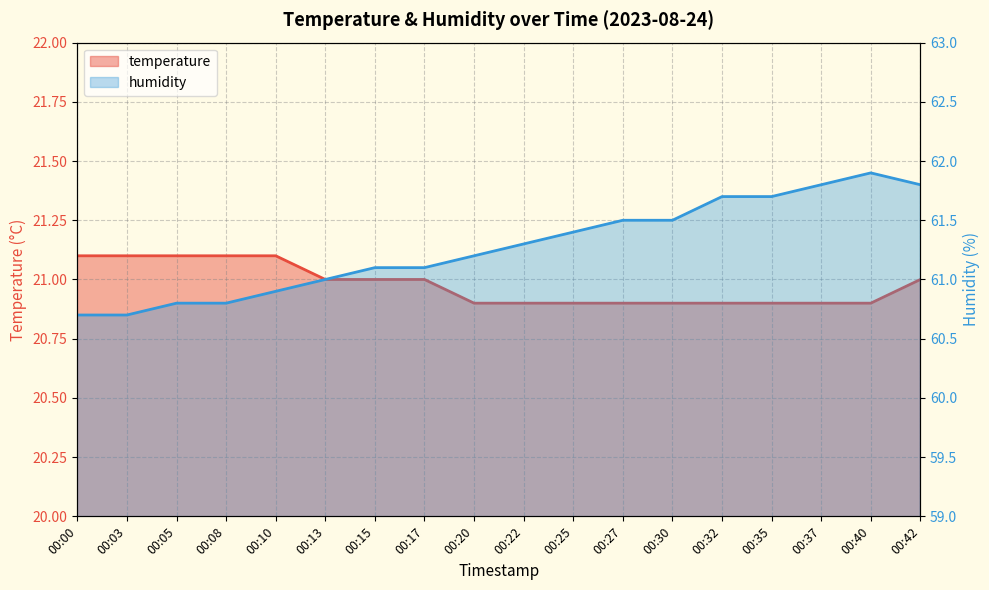

What is the difference between the maximum and minimum values in the temperature series?

0.2